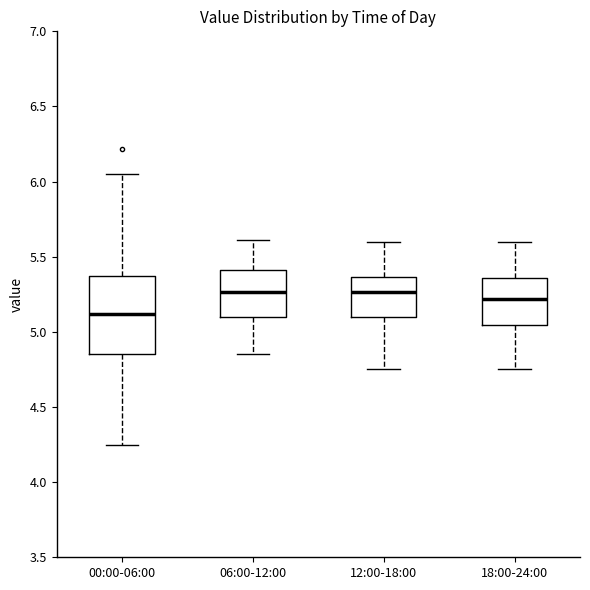

Reading left to right, transcribe this box plot: for each box, give where its median line is, the range the box spans, and where its two whiskers end, as read against the y-axis. The values are not printed on the chart, so give them approximately, as read against the axis.

00:00-06:00: median 5.10, box 4.85 to 5.35, whiskers 4.25 to 6.05
06:00-12:00: median 5.25, box 5.10 to 5.40, whiskers 4.85 to 5.60
12:00-18:00: median 5.25, box 5.10 to 5.35, whiskers 4.75 to 5.60
18:00-24:00: median 5.20, box 5.05 to 5.35, whiskers 4.75 to 5.60